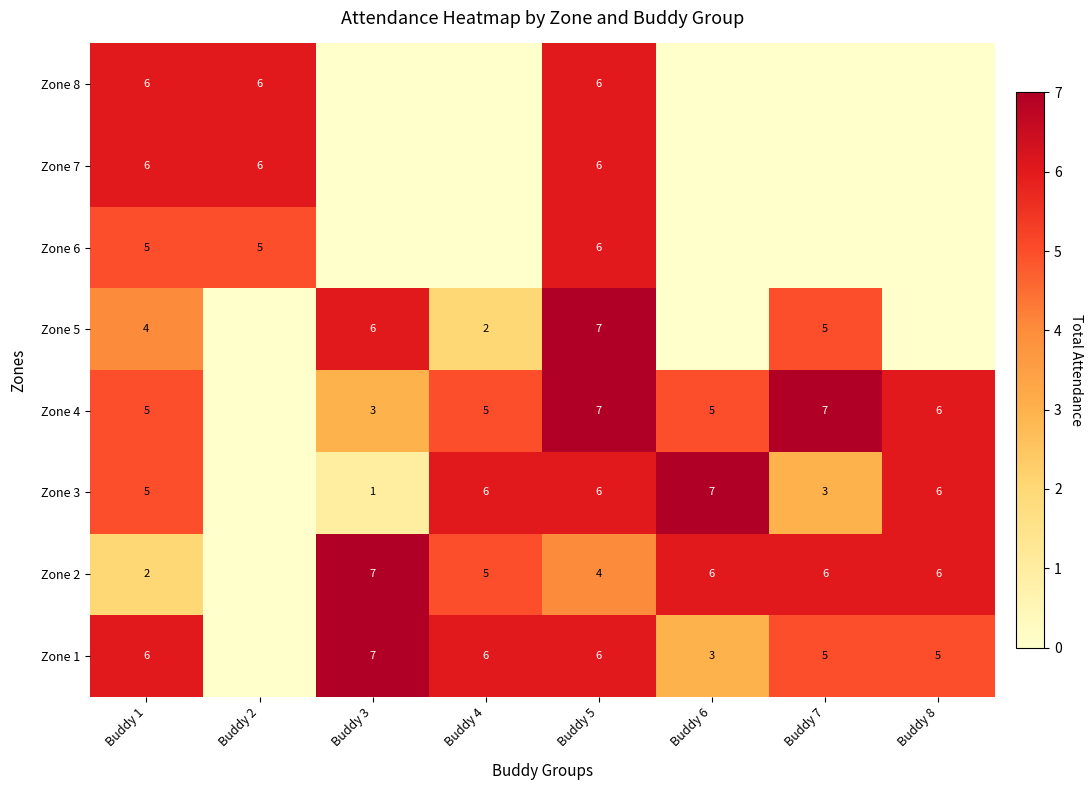

Is it true that Zone 1 equals 4 at Buddy 5?

False